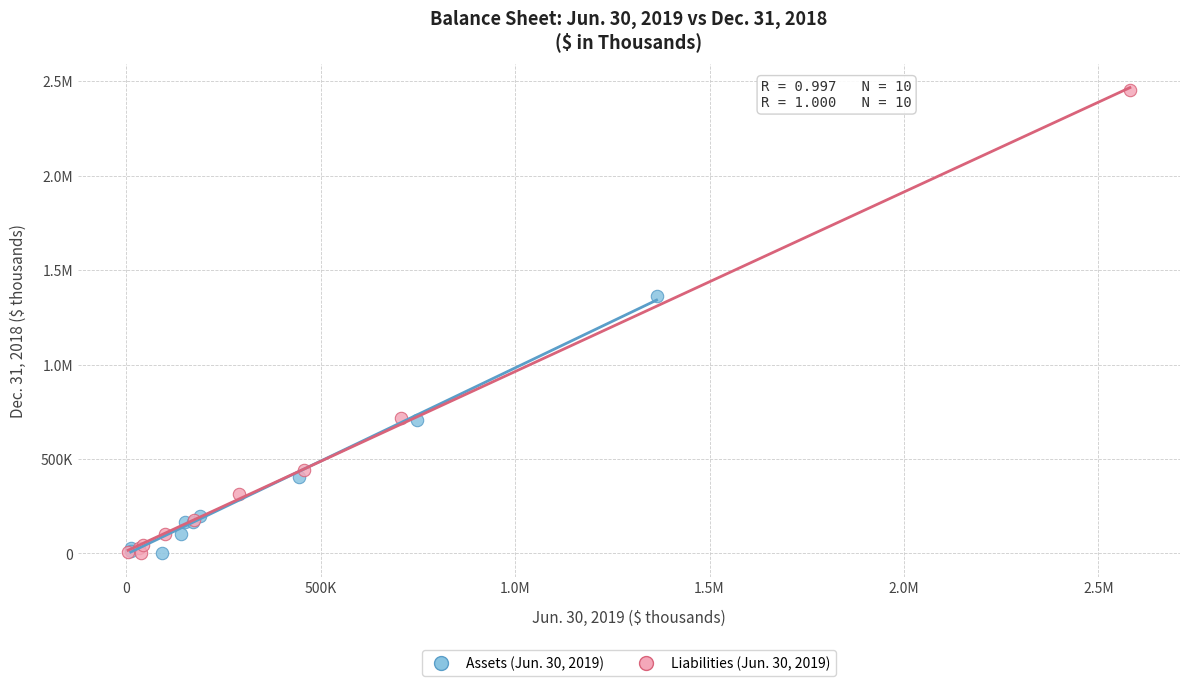

What are all the series names shown in the legend?

Assets (Jun. 30, 2019), Liabilities (Jun. 30, 2019)